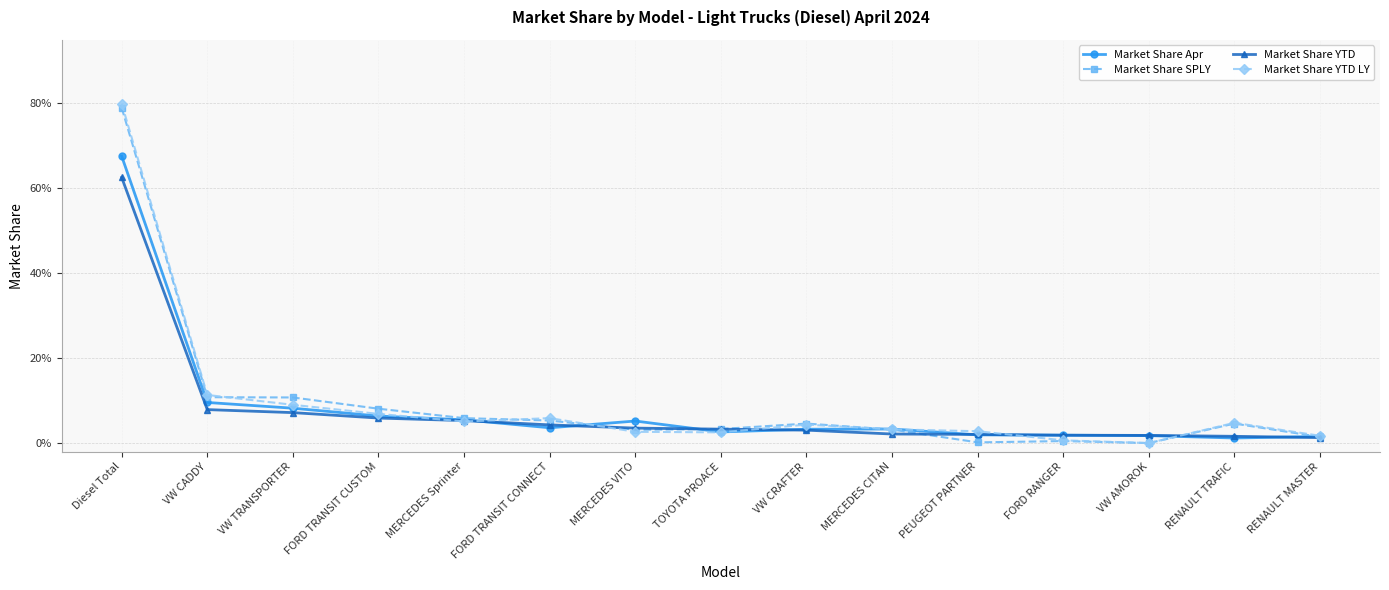

Reading left to right, list all the values displayed in this chart.

Market Share Apr: Diesel Total=0.7	VW CADDY=0.1	VW TRANSPORTER=0.1	FORD TRANSIT CUSTOM=0.1	MERCEDES Sprinter=0.1	FORD TRANSIT CONNECT=0.0	MERCEDES VITO=0.1	TOYOTA PROACE=0.0	VW CRAFTER=0.0	MERCEDES CITAN=0.0	PEUGEOT PARTNER=0.0	FORD RANGER=0.0	VW AMOROK=0.0	RENAULT TRAFIC=0.0	RENAULT MASTER=0.0
Market Share SPLY: Diesel Total=0.8	VW CADDY=0.1	VW TRANSPORTER=0.1	FORD TRANSIT CUSTOM=0.1	MERCEDES Sprinter=0.1	FORD TRANSIT CONNECT=0.1	MERCEDES VITO=0.0	TOYOTA PROACE=0.0	VW CRAFTER=0.0	MERCEDES CITAN=0.0	PEUGEOT PARTNER=0.0	FORD RANGER=0.0	VW AMOROK=0.0	RENAULT TRAFIC=0.0	RENAULT MASTER=0.0
Market Share YTD: Diesel Total=0.6	VW CADDY=0.1	VW TRANSPORTER=0.1	FORD TRANSIT CUSTOM=0.1	MERCEDES Sprinter=0.1	FORD TRANSIT CONNECT=0.0	MERCEDES VITO=0.0	TOYOTA PROACE=0.0	VW CRAFTER=0.0	MERCEDES CITAN=0.0	PEUGEOT PARTNER=0.0	FORD RANGER=0.0	VW AMOROK=0.0	RENAULT TRAFIC=0.0	RENAULT MASTER=0.0
Market Share YTD LY: Diesel Total=0.8	VW CADDY=0.1	VW TRANSPORTER=0.1	FORD TRANSIT CUSTOM=0.1	MERCEDES Sprinter=0.1	FORD TRANSIT CONNECT=0.1	MERCEDES VITO=0.0	TOYOTA PROACE=0.0	VW CRAFTER=0.0	MERCEDES CITAN=0.0	PEUGEOT PARTNER=0.0	FORD RANGER=0.0	VW AMOROK=0.0	RENAULT TRAFIC=0.0	RENAULT MASTER=0.0